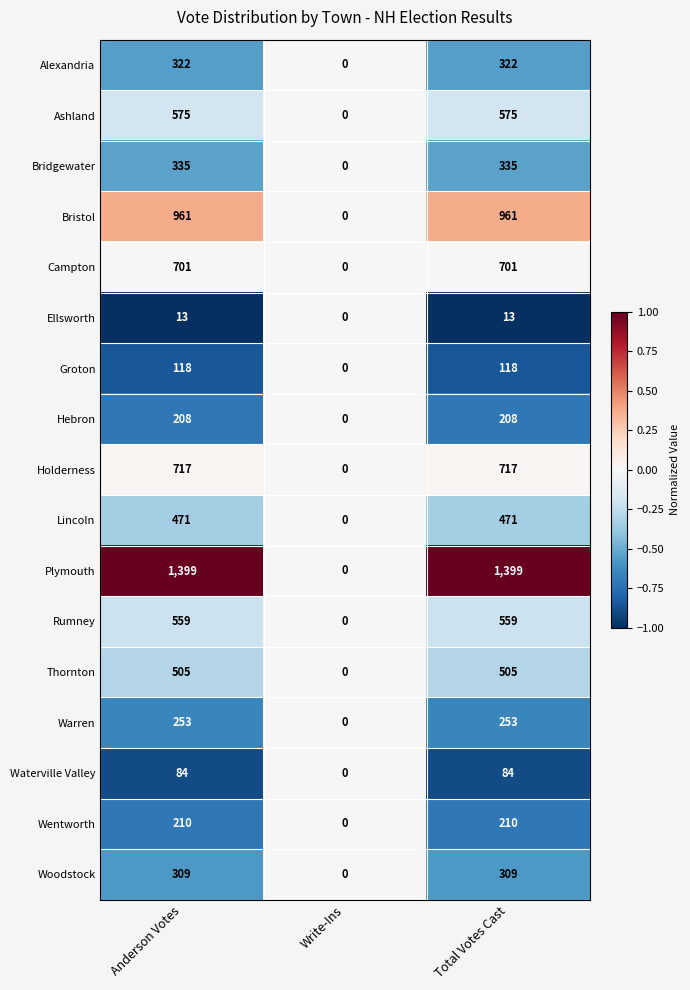

Is the value of Lincoln at Write-Ins greater than the value of Plymouth at Anderson Votes?

No